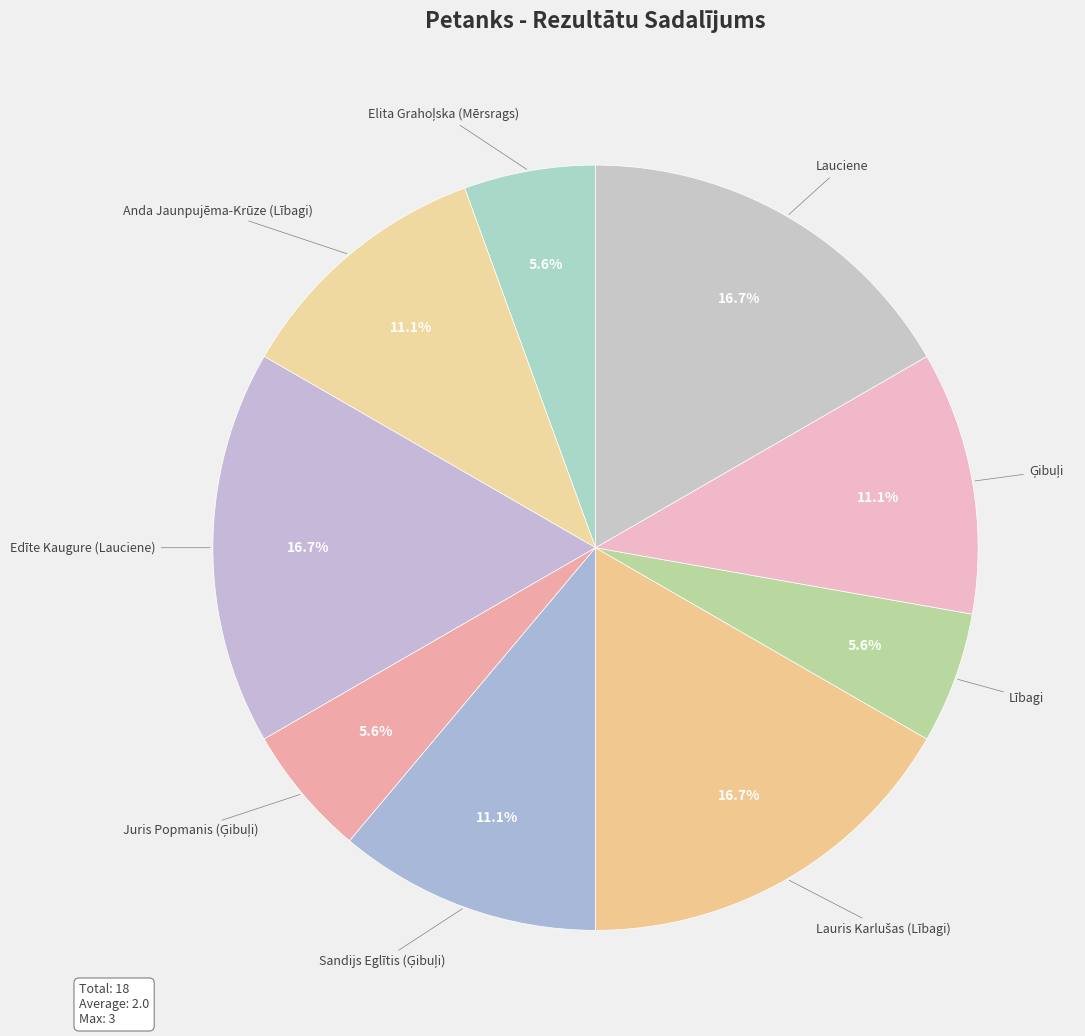

Does Edīte Kaugure (Lauciene) account for over 50% of the chart?

No